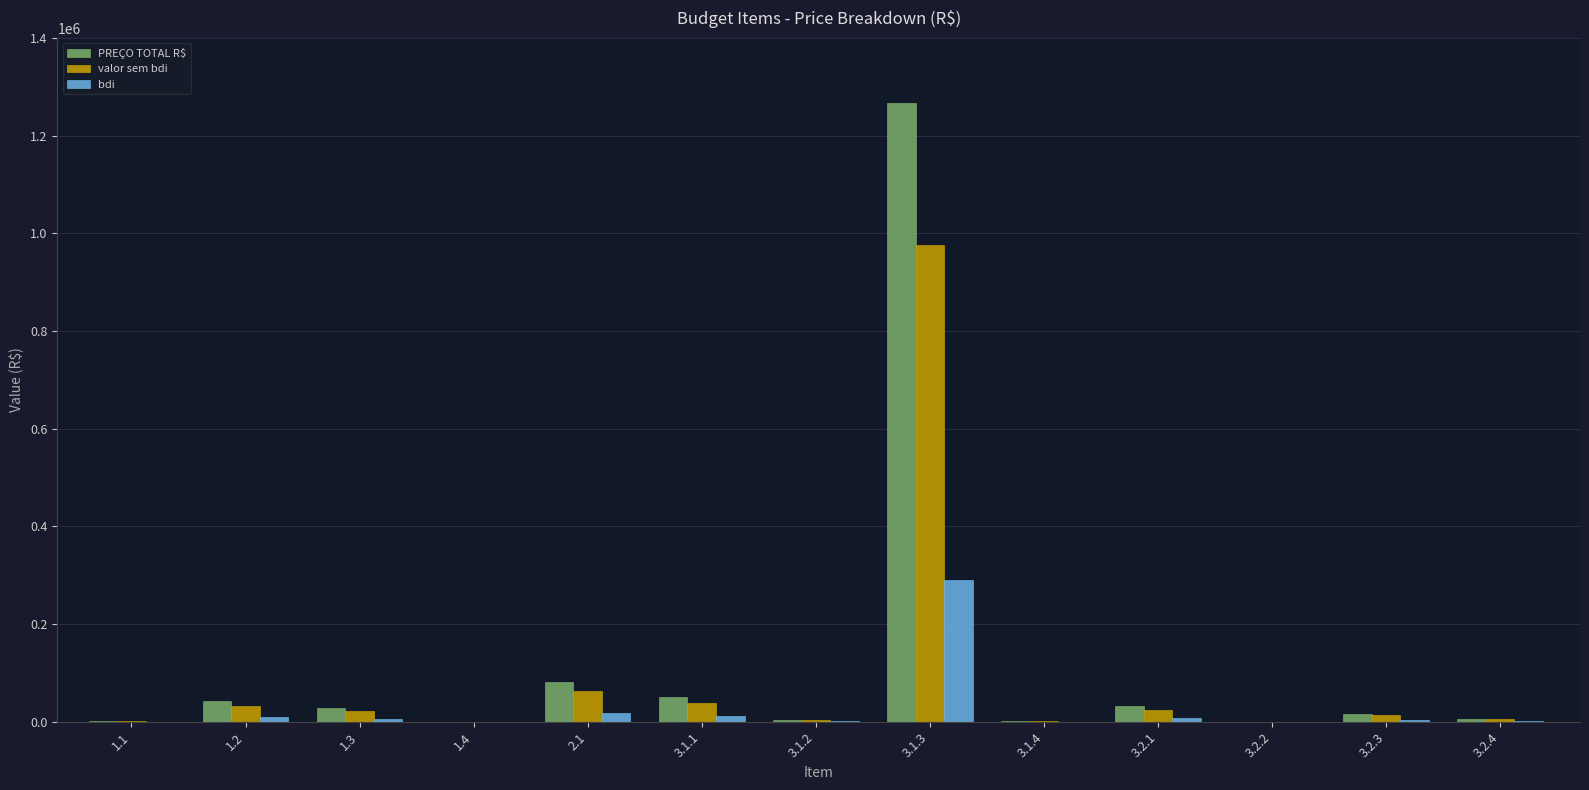

Is it true that valor sem bdi equals 2104.5 at 3.1.4?

True